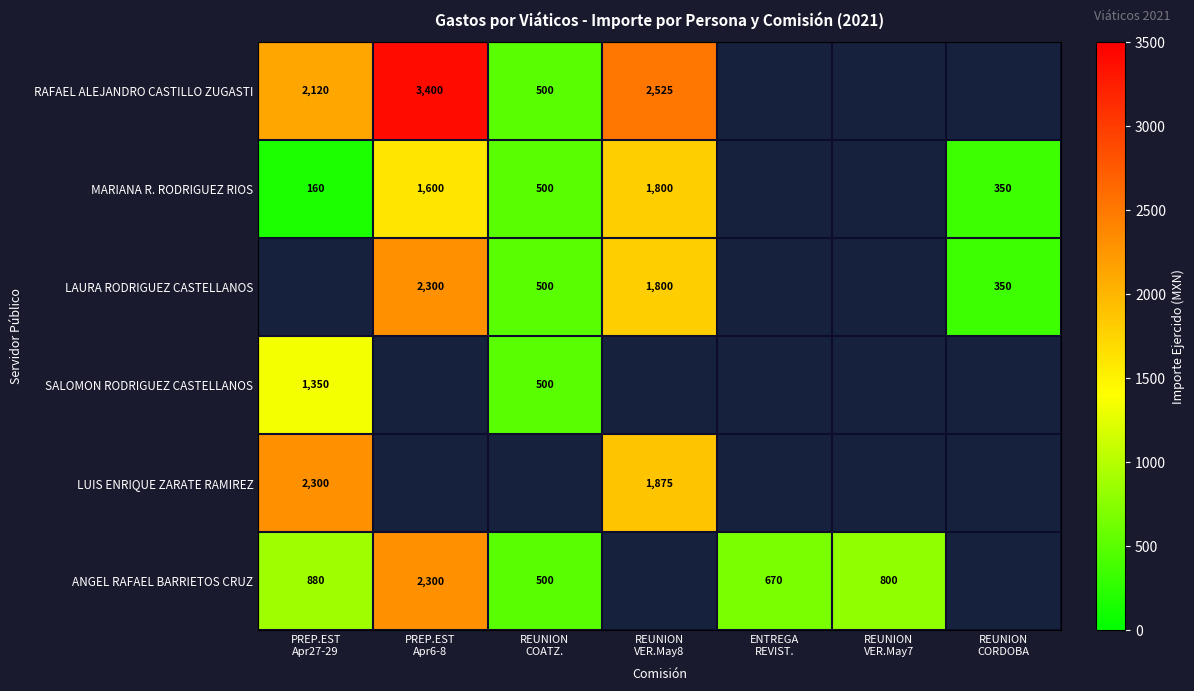

How many data points does each series have?

7